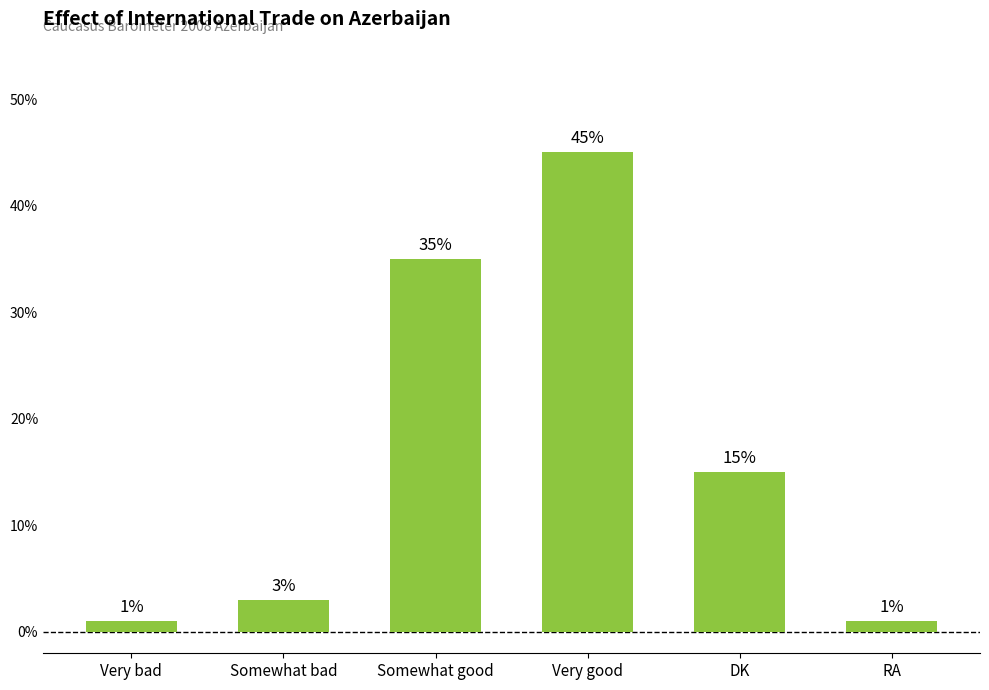

Is it true that the value at Very bad is 1?

True